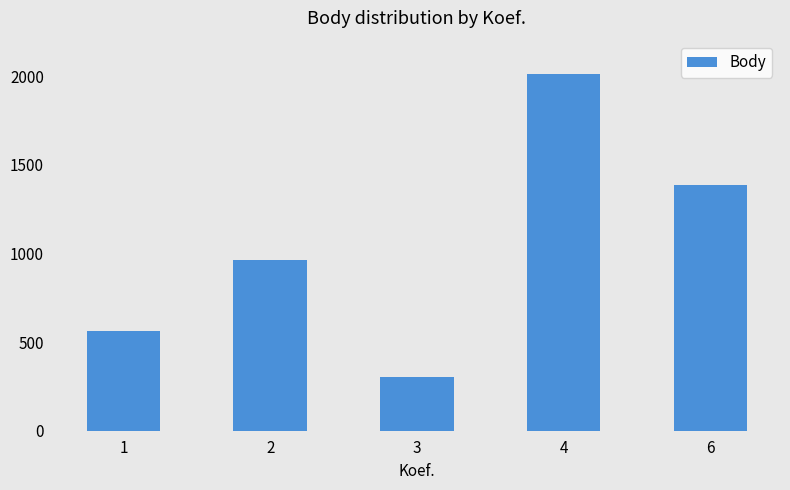

Does the chart contain any negative values?

No